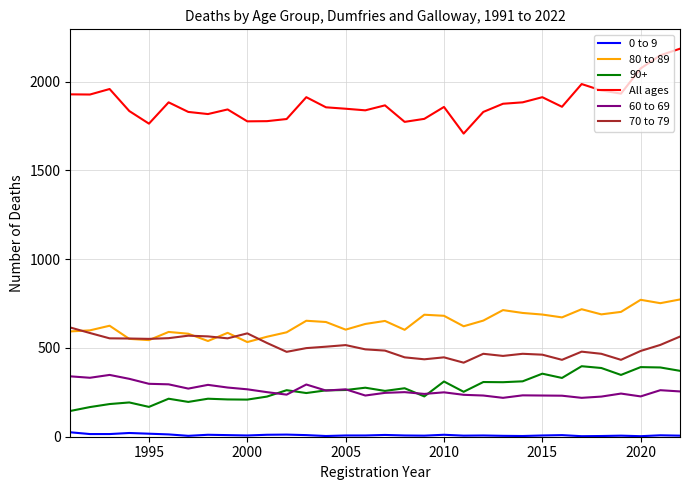

True or false: 0 to 9 and 80 to 89 cross at least once.

False